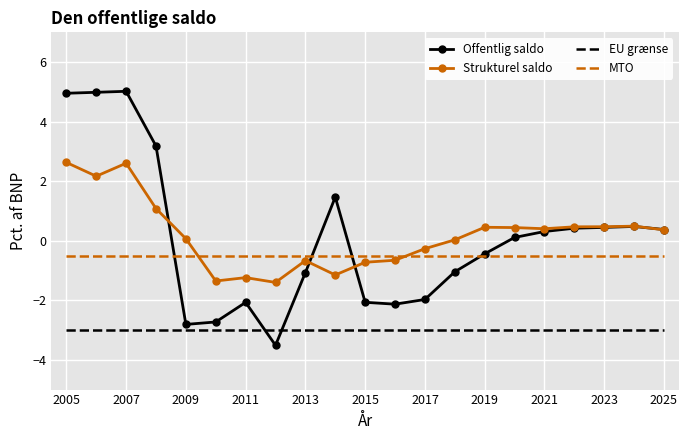

Count the number of categories in the chart.

21